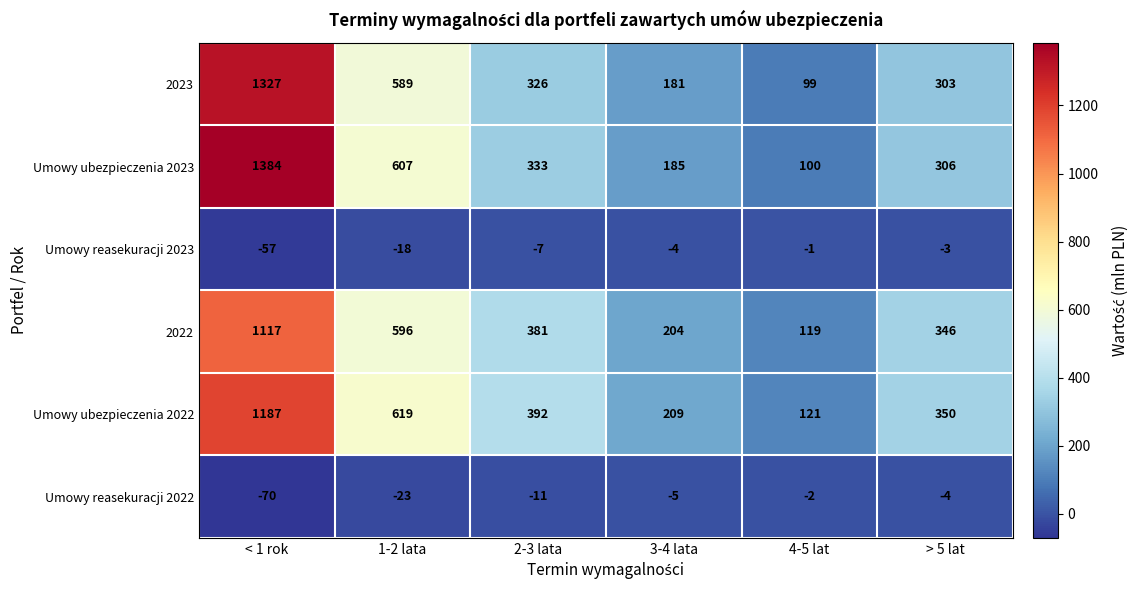

Where is Umowy reasekuracji 2022 nearest to the value -36?

1-2 lata